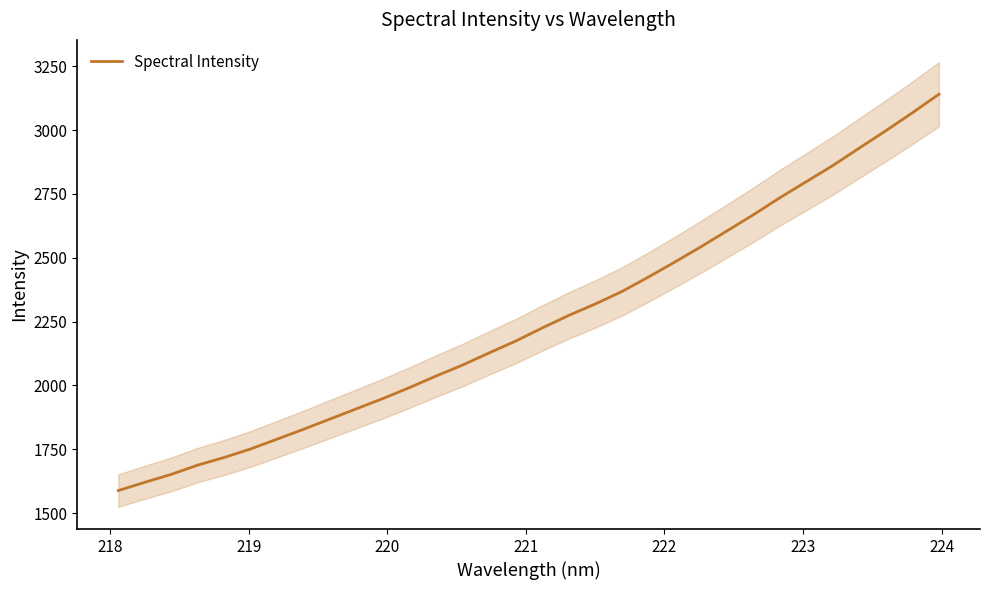

What is the maximum value for Spectral Intensity?

3140.8